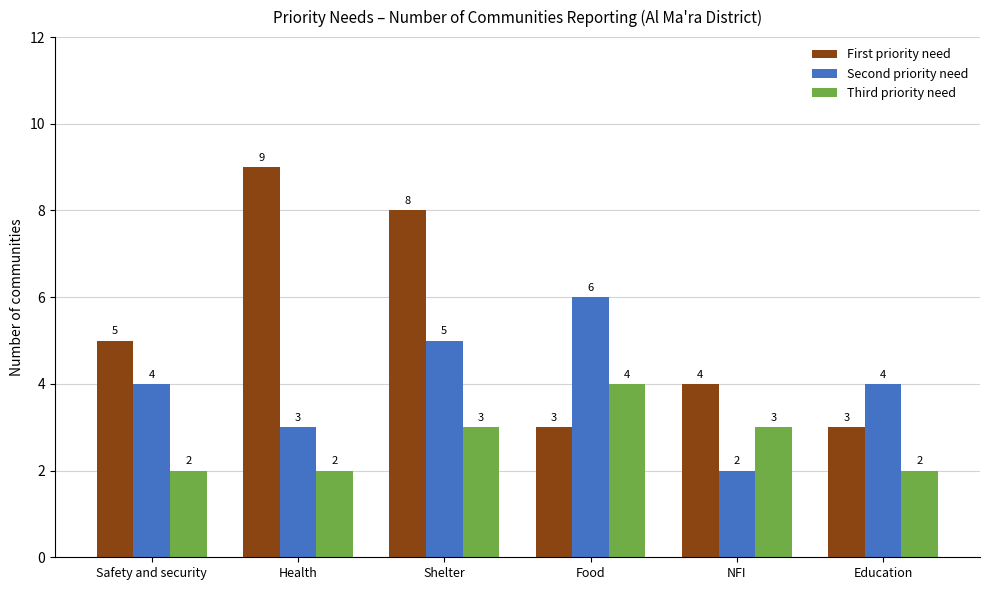

Rank the series at Education from lowest to highest value.

Third priority need, First priority need, Second priority need